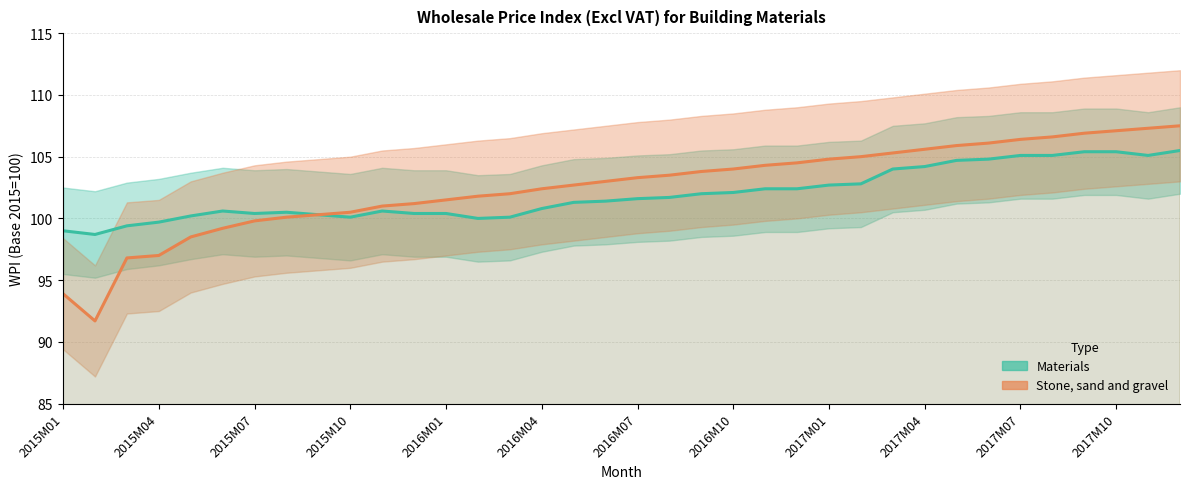

At how many categories does at least one series exceed 96?

36